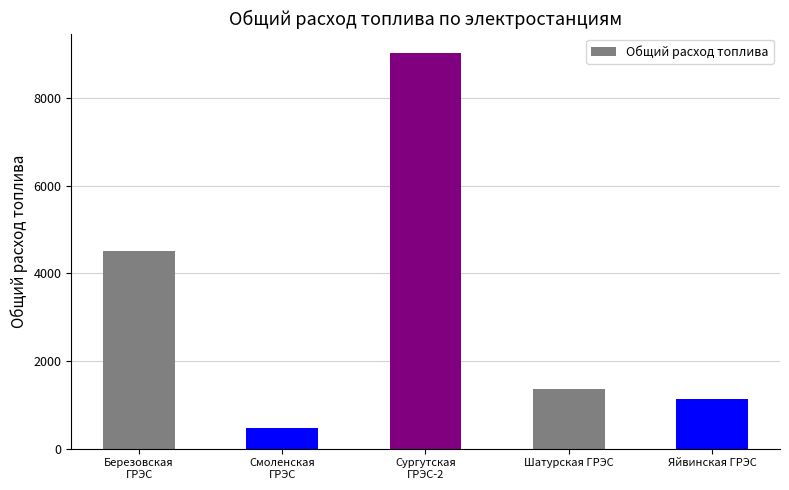

Rank the categories by value from lowest to highest.

Смоленская
ГРЭС, Яйвинская ГРЭС, Шатурская ГРЭС, Березовская
ГРЭС, Сургутская
ГРЭС-2